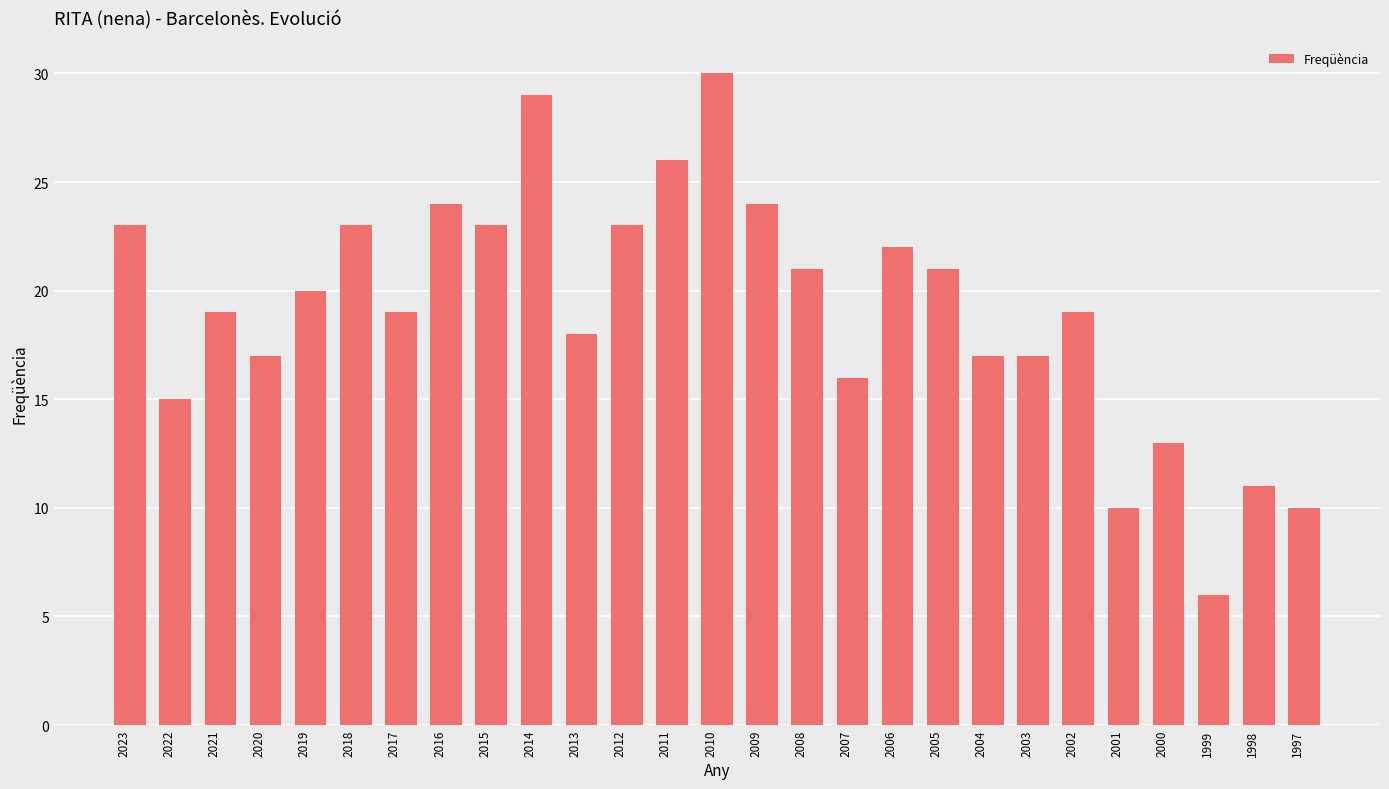

Are the bars grouped side by side (vs. stacked)?

No